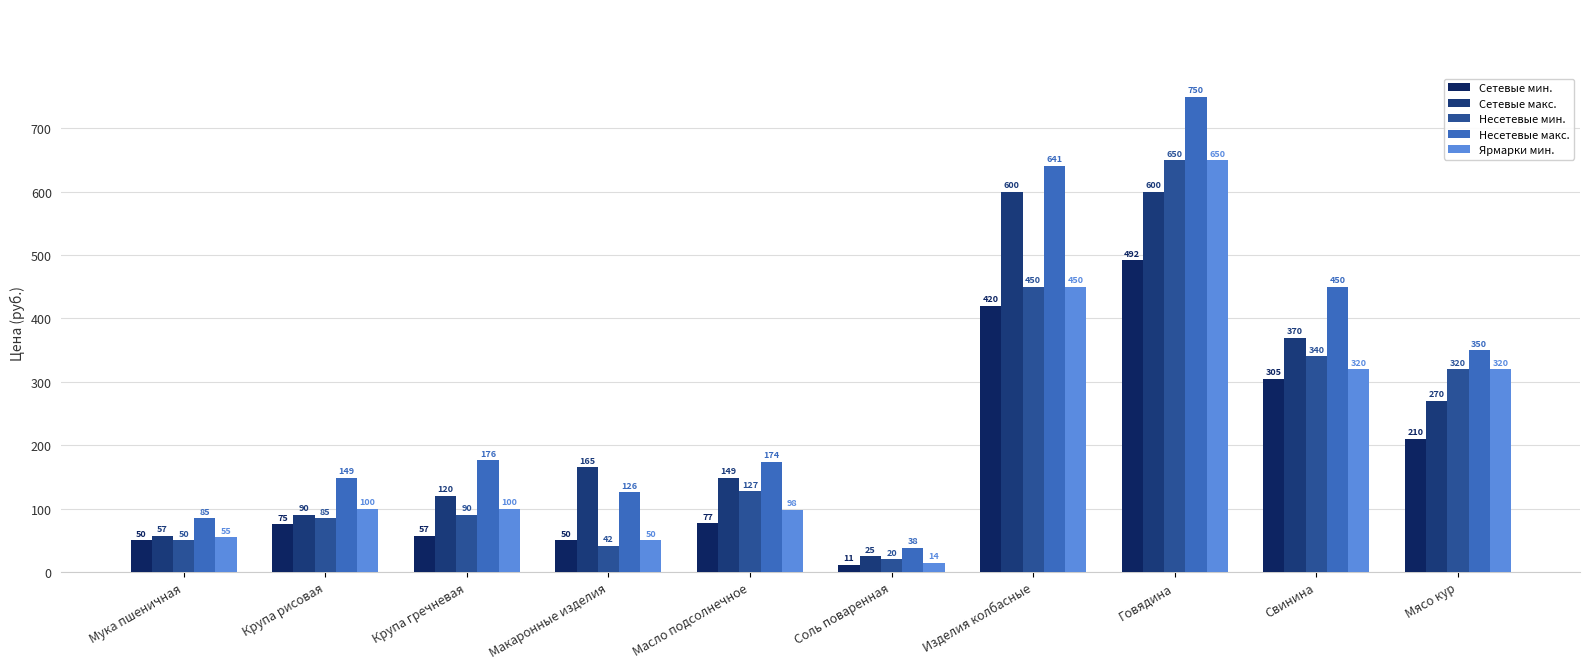

How many bars are there in total?

50